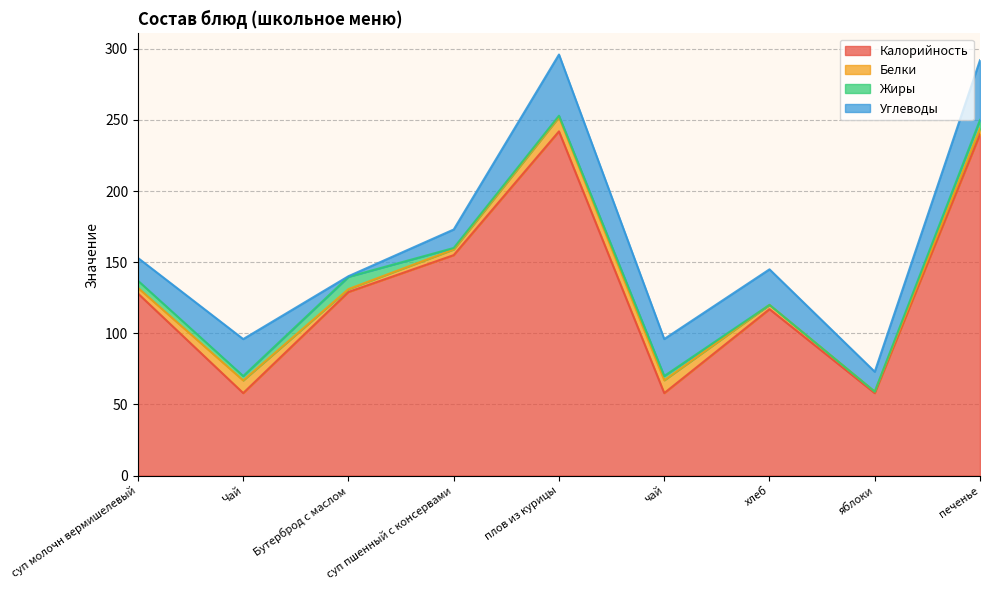

Does the chart have visible grid lines?

Yes